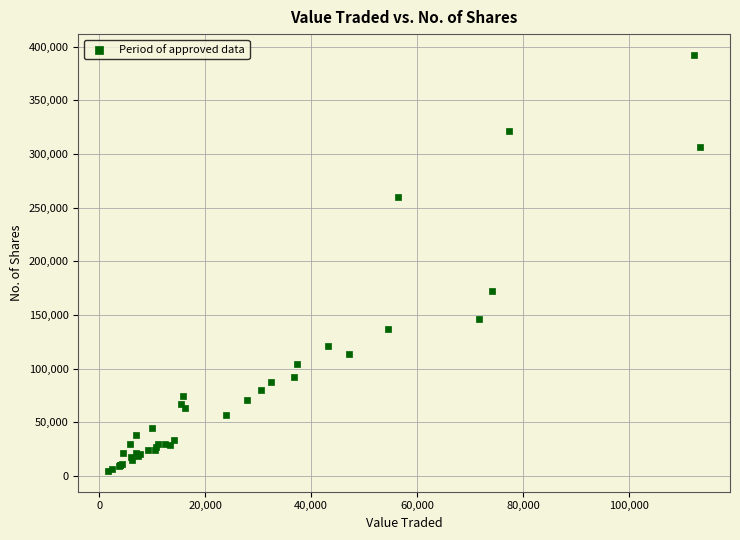

What Y value in the scatter plot is closest to 198503?

172337